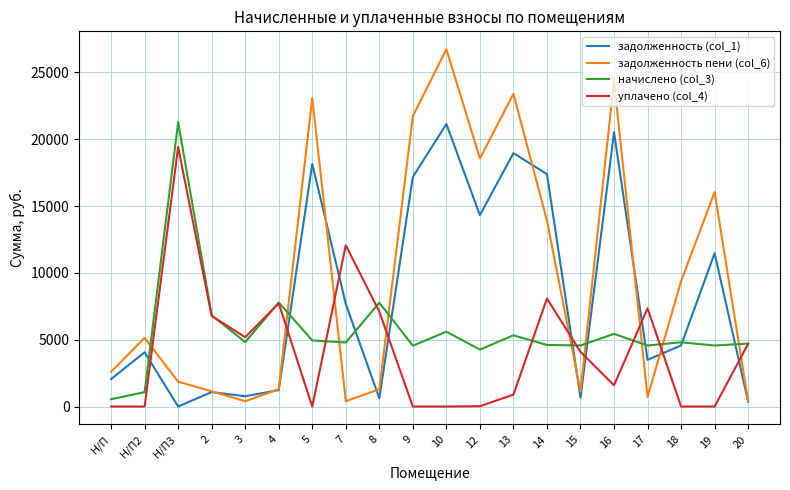

What value does the начислено (col_3) series have at 12?

4259.3